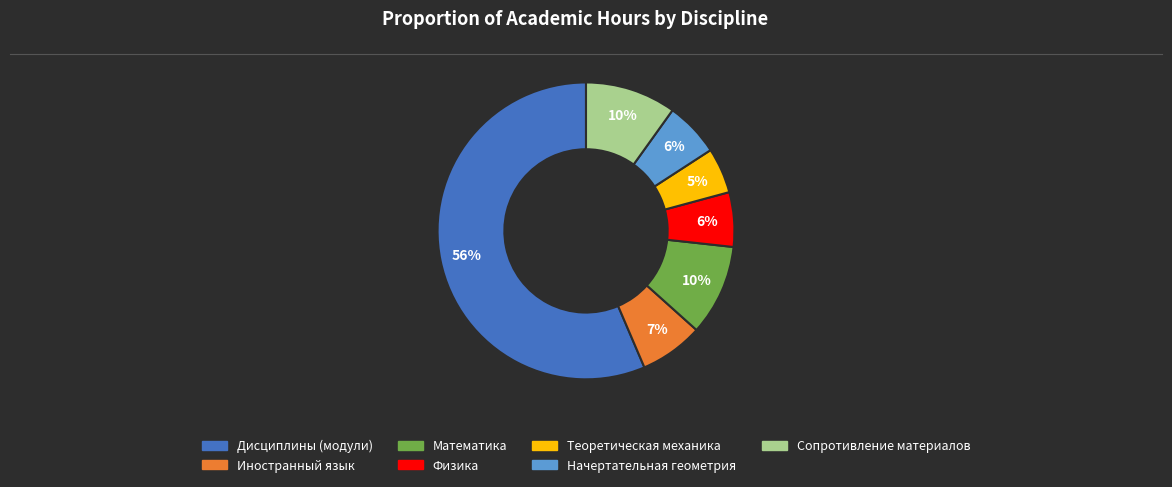

To the nearest percent, what is the combined percentage of Физика and Начертательная геометрия?

12%